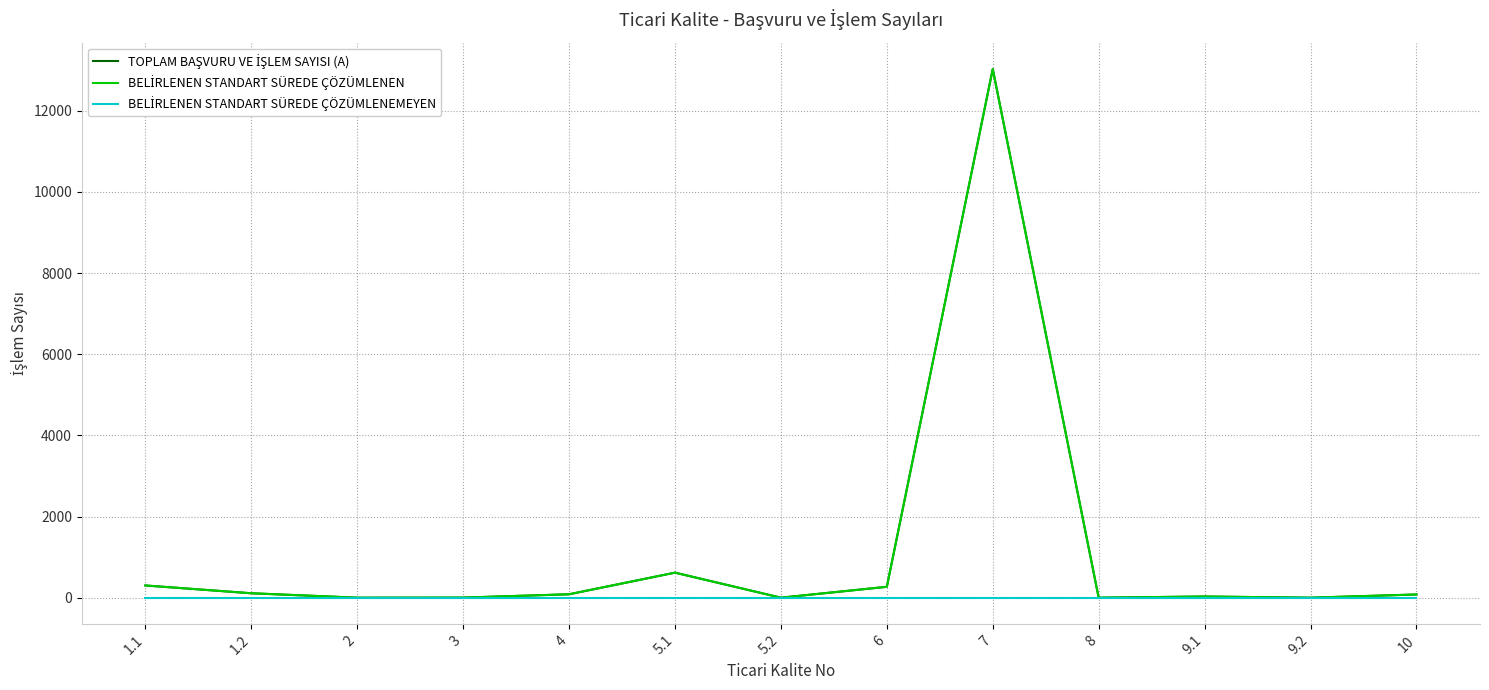

Does the chart display data point markers on the line(s)?

No